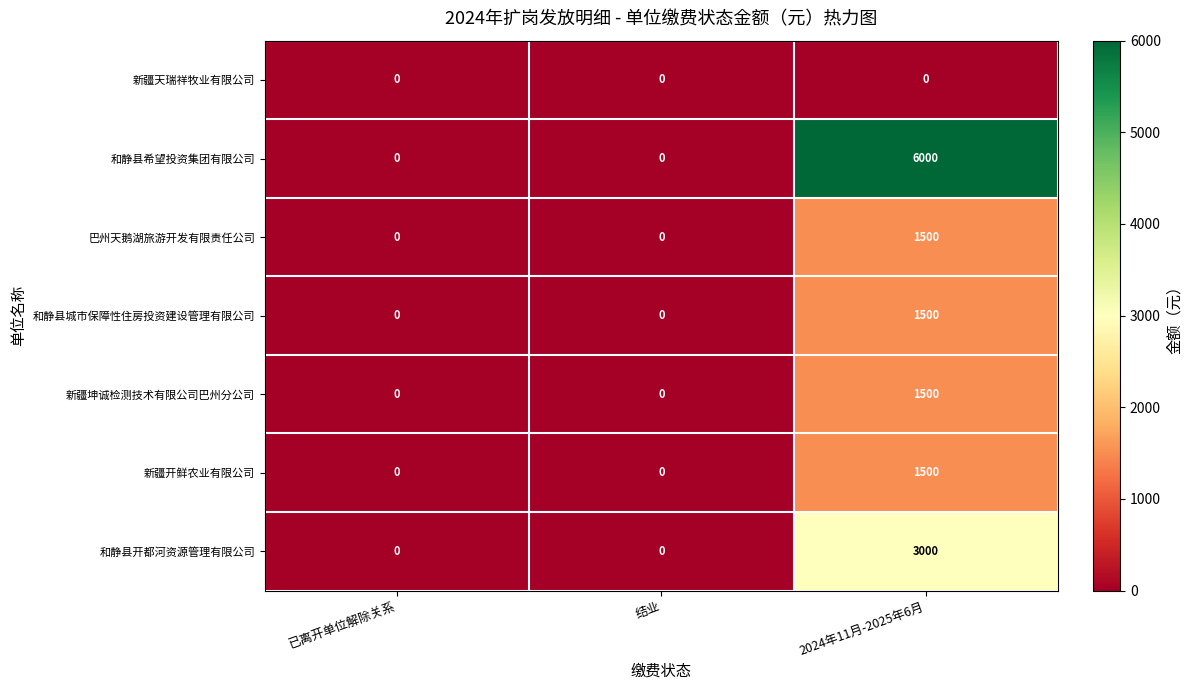

What is the difference between the maximum and minimum values in the 和静县城市保障性住房投资建设管理有限公司 series?

1500